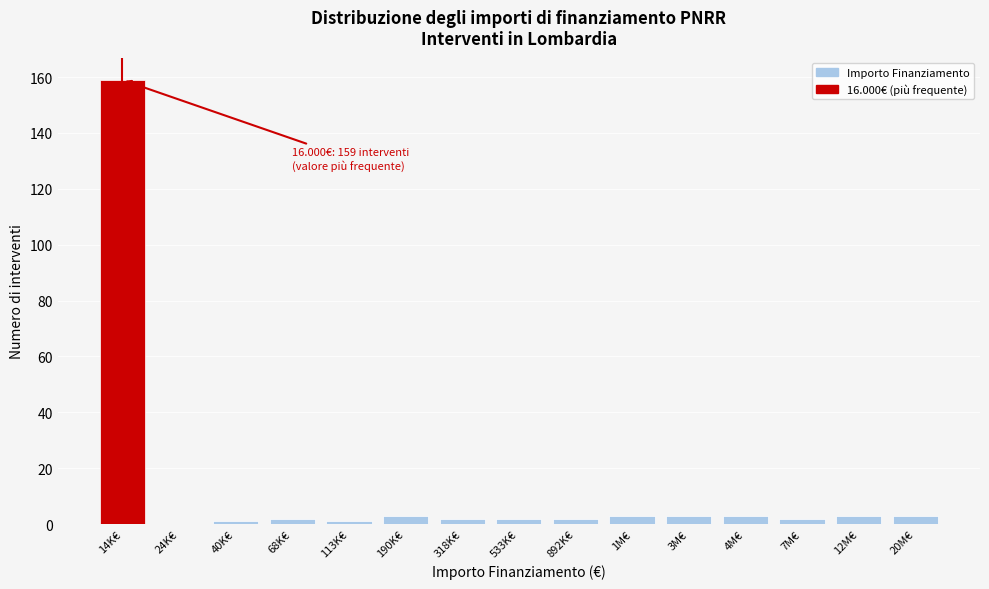

Reading left to right, list all the values displayed in this chart.

14K€=159	24K€=0	40K€=1	68K€=2	113K€=1	190K€=3	318K€=2	533K€=2	892K€=2	1M€=3	3M€=3	4M€=3	7M€=2	12M€=3	20M€=3